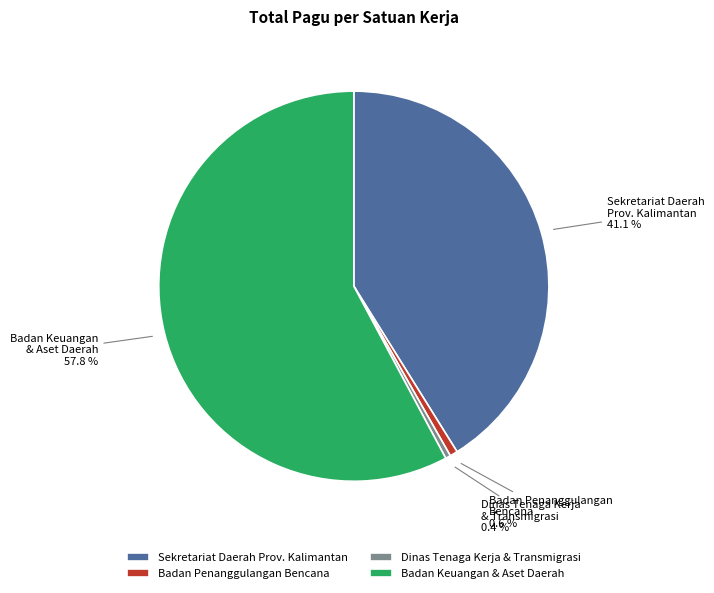

How many slices are in this pie chart?

4